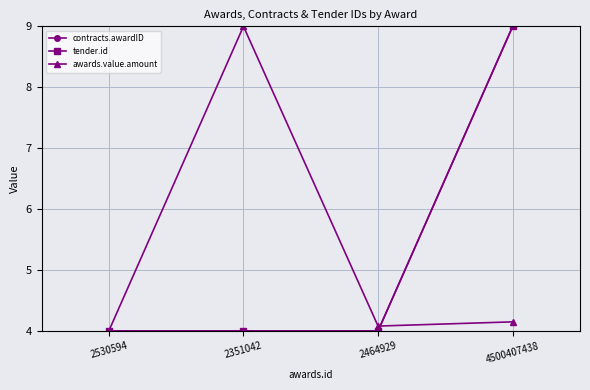

What are all the series names shown in the legend?

contracts.awardID, tender.id, awards.value.amount